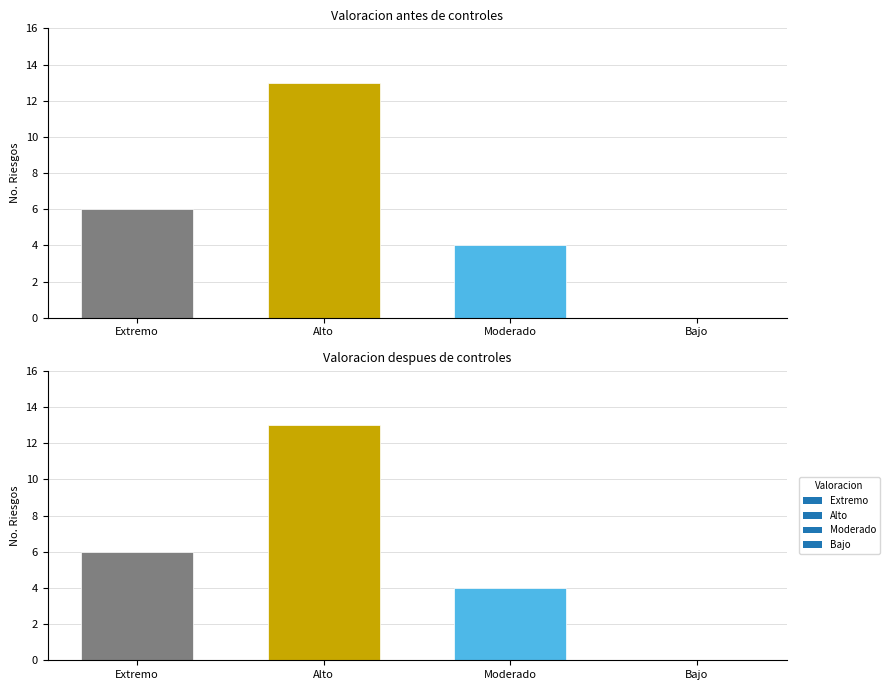

Reading left to right, list all the values displayed in this chart.

Antes de controles: 6	13	4	0
Despues de controles: 6	13	4	0